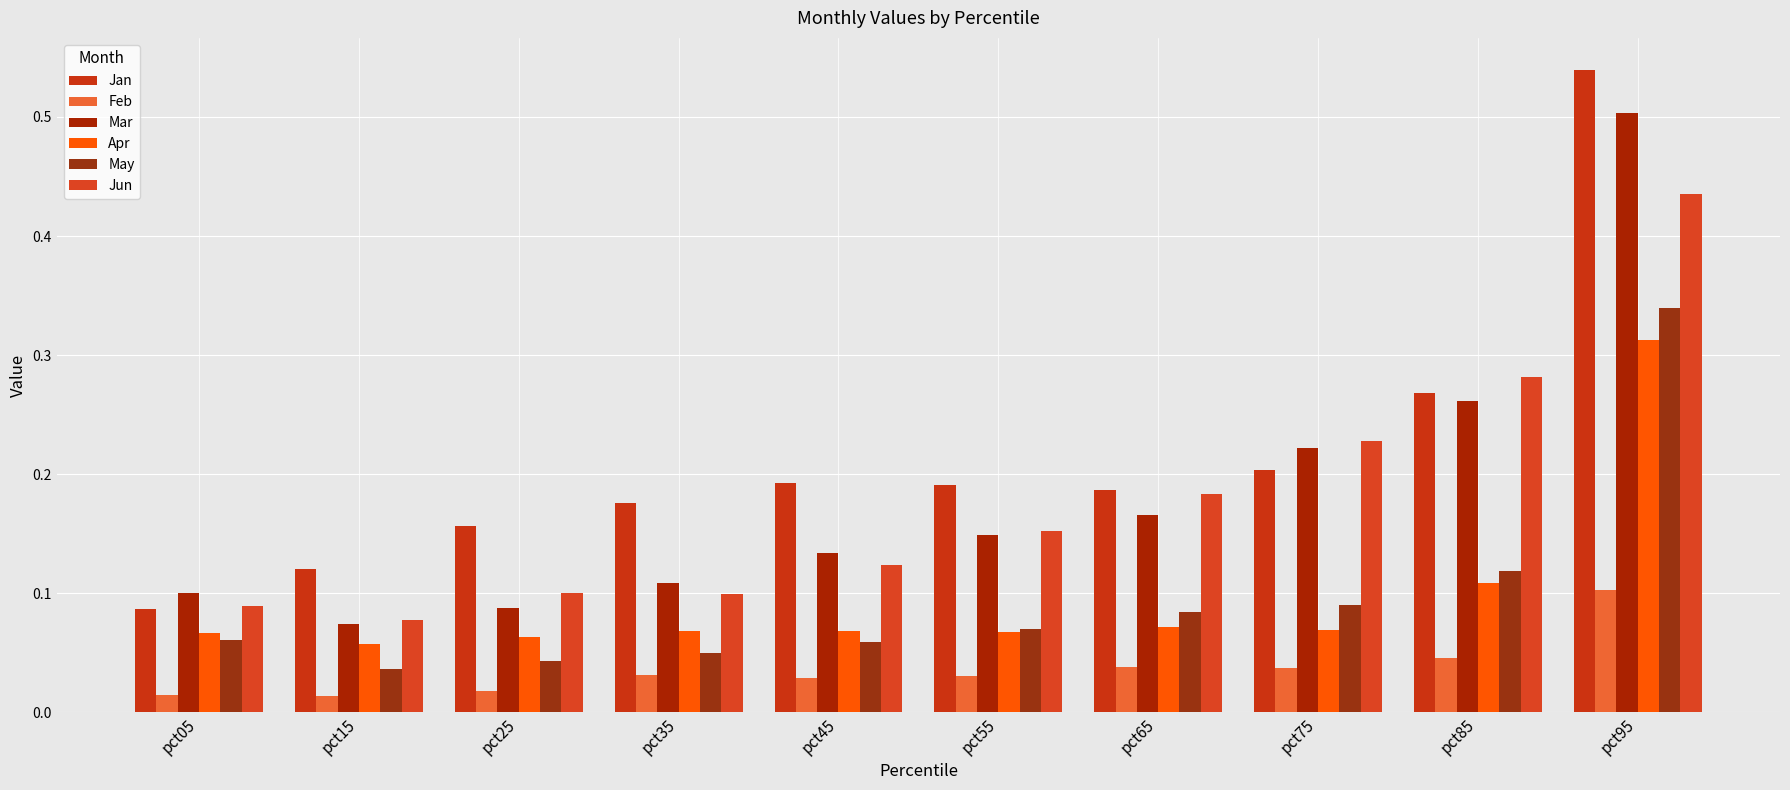

How many series are shown in this chart?

6